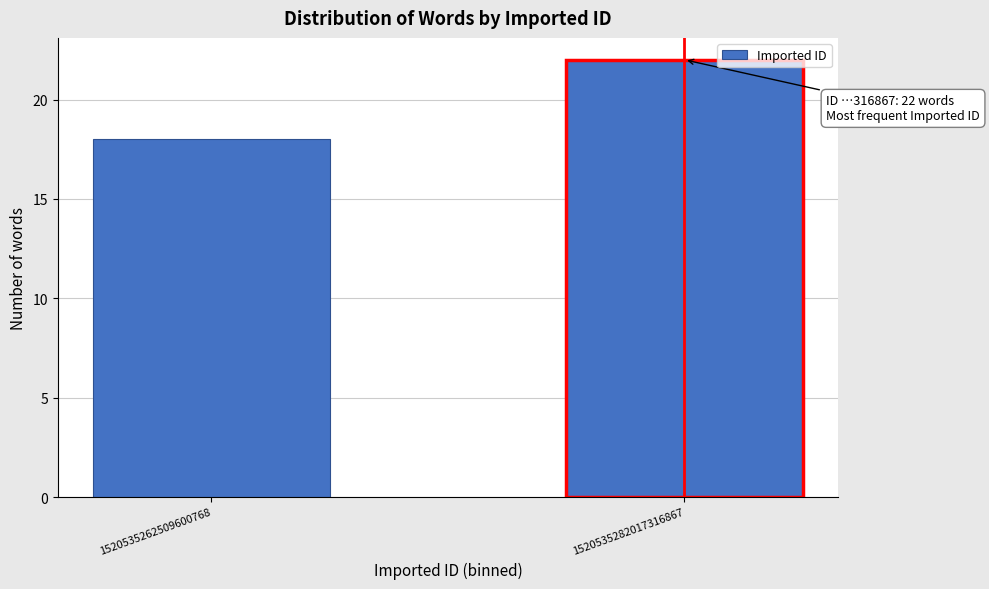

Reading left to right, list all the values displayed in this chart.

18	22